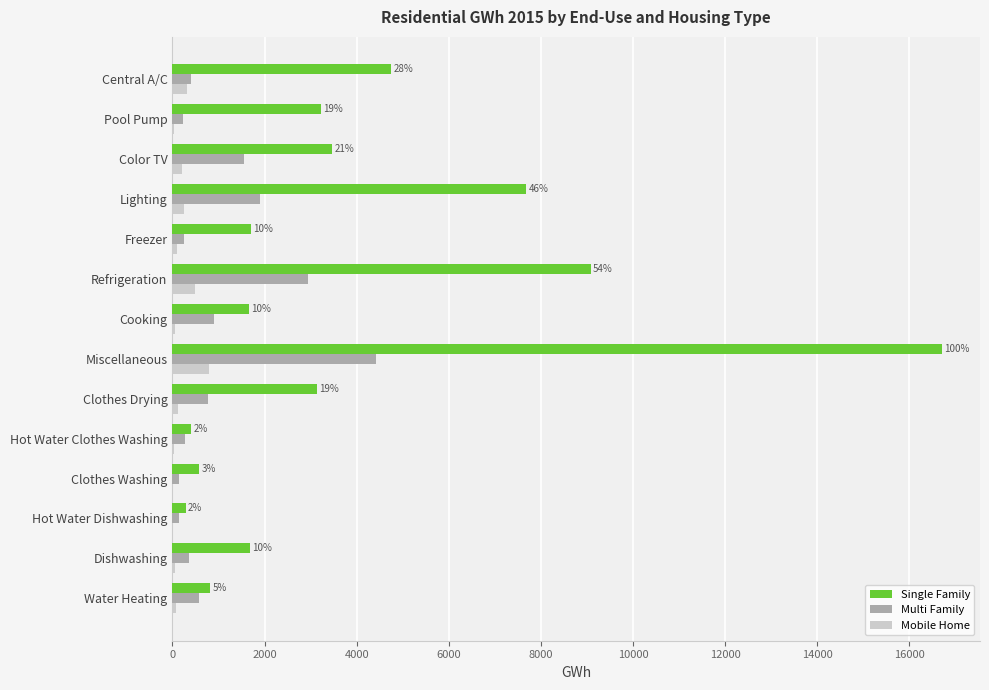

What is the sum of all Mobile Home values?

2534.1